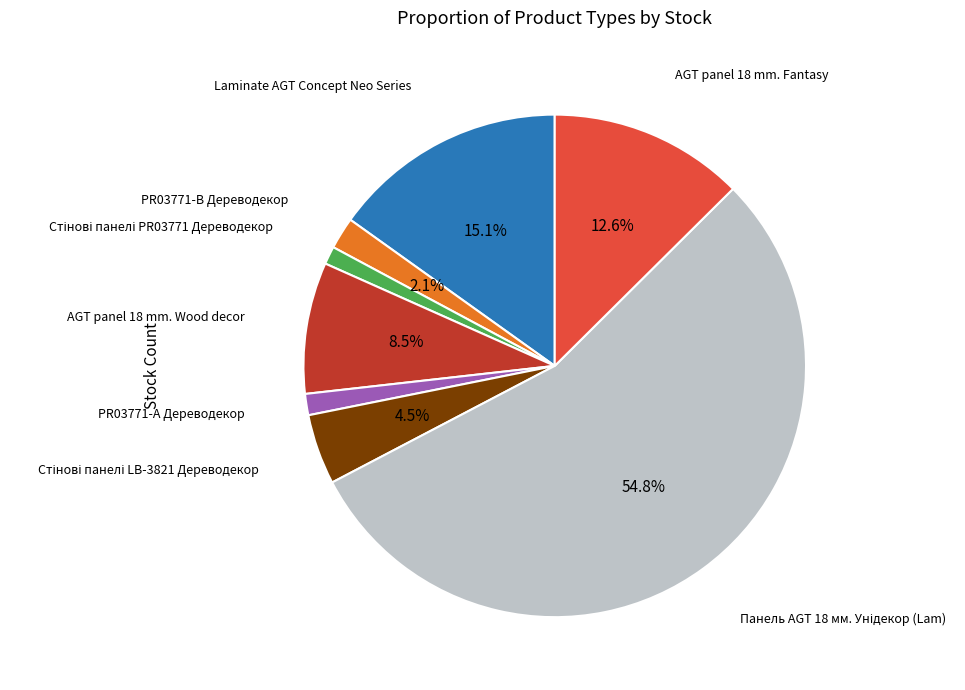

Between PR03771-B Дереводекор and AGT panel 18 mm. Wood decor, which is larger?

AGT panel 18 mm. Wood decor